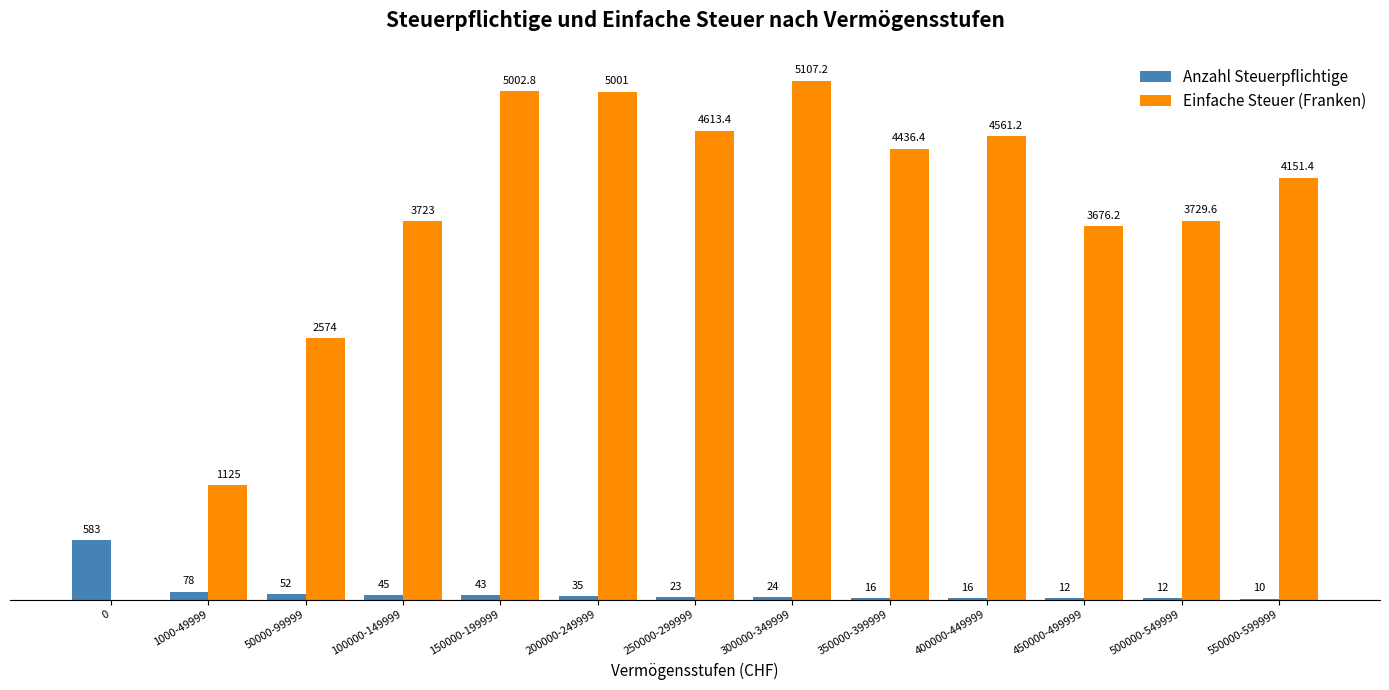

At which category is the sum across all series the highest?

300000-349999